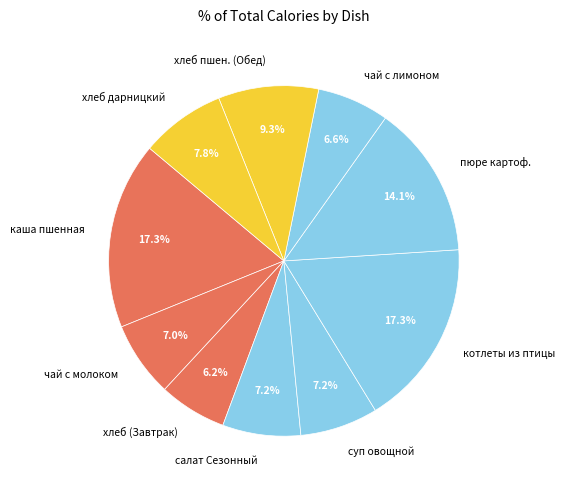

Does any single category account for the majority?

No